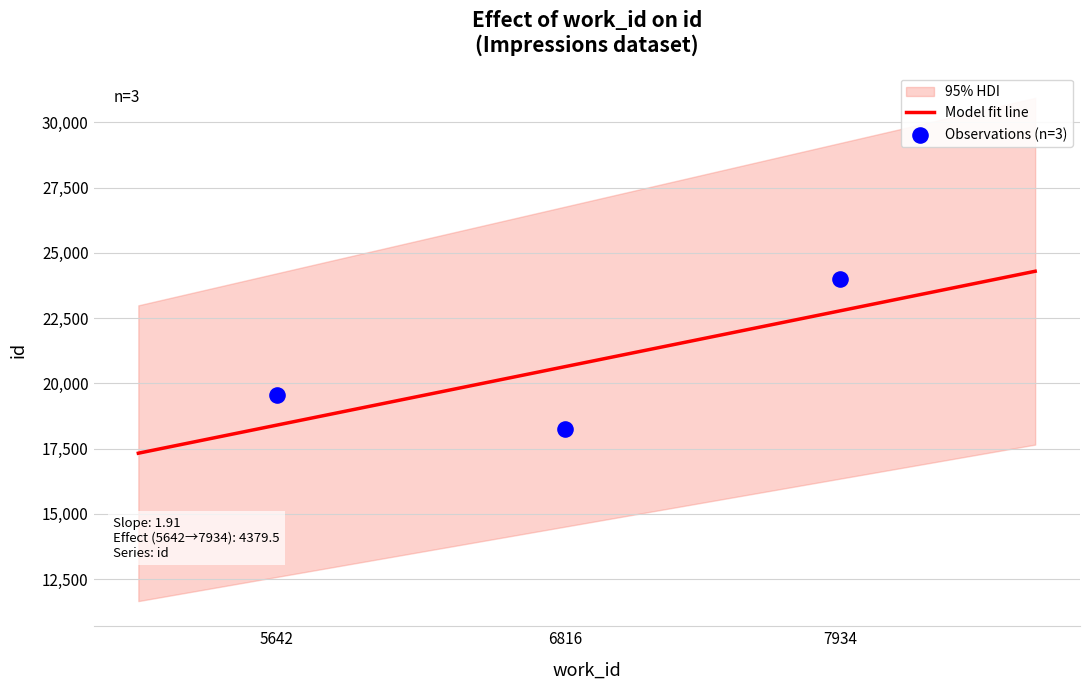

Approximately how many times larger is the value at 6816 compared to 5642?

0.9